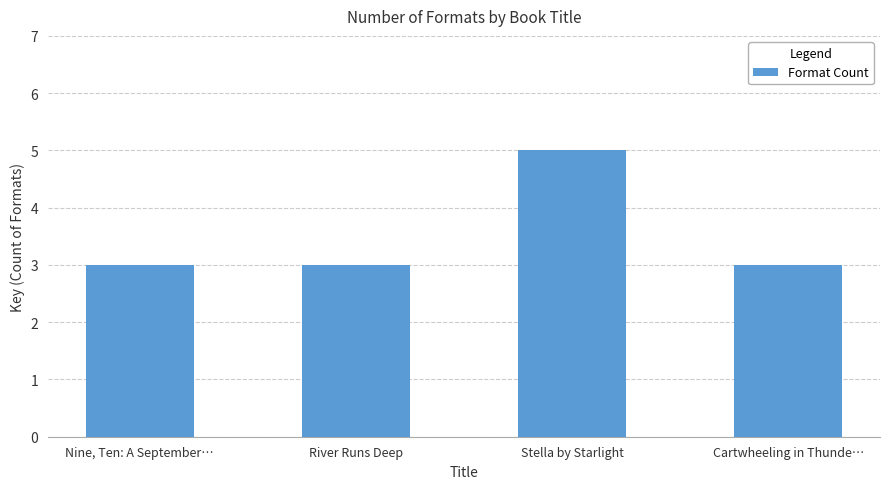

Between River Runs Deep and Stella by Starlight, which is larger?

Stella by Starlight